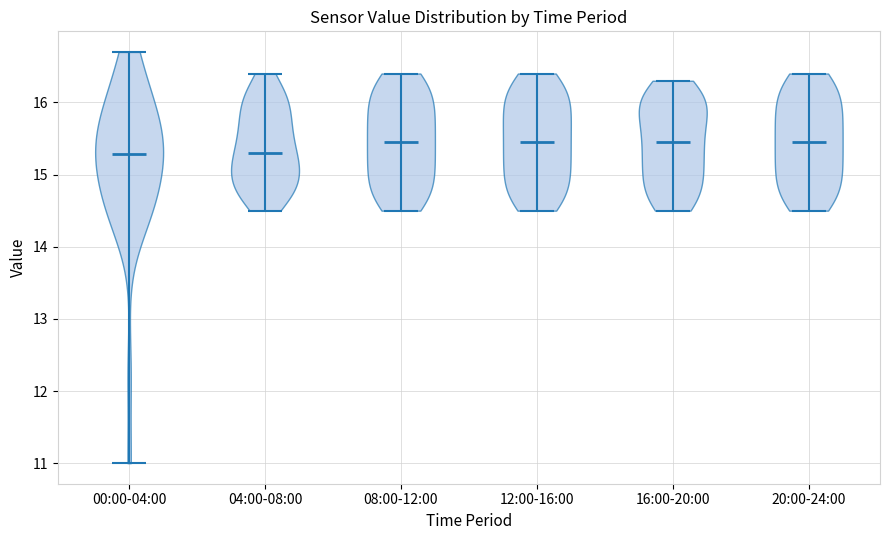

What is the lowest point the violin for 04:00-08:00 reaches on the y-axis? The values are not printed on the chart, so give them approximately, as read against the axis.

14.5